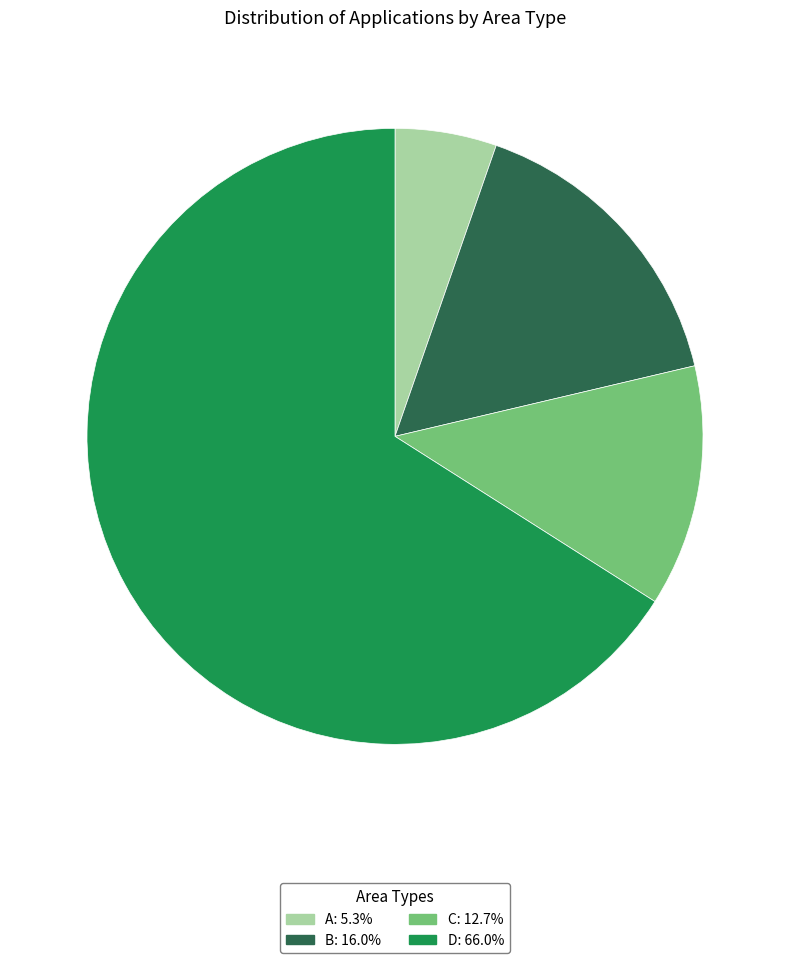

Combined, do D: 66.0% and C: 12.7% account for over 50%?

Yes